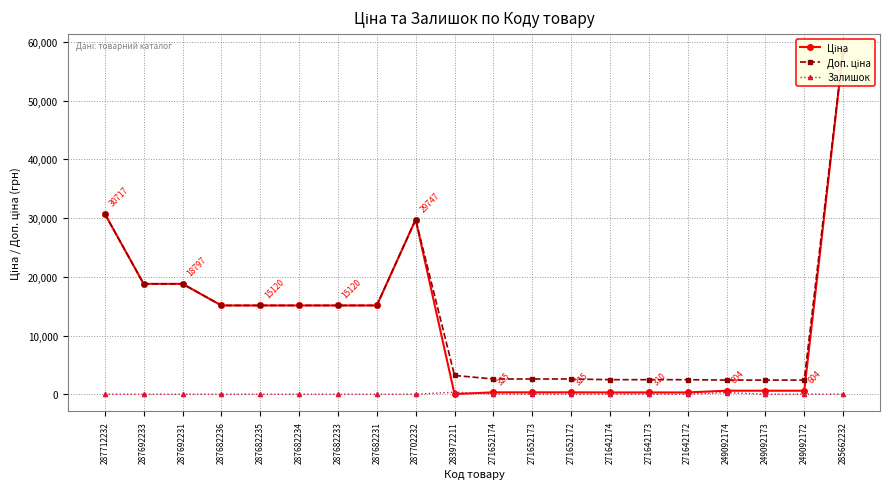

What is the difference between the highest and lowest values at 249092172?

2393.8